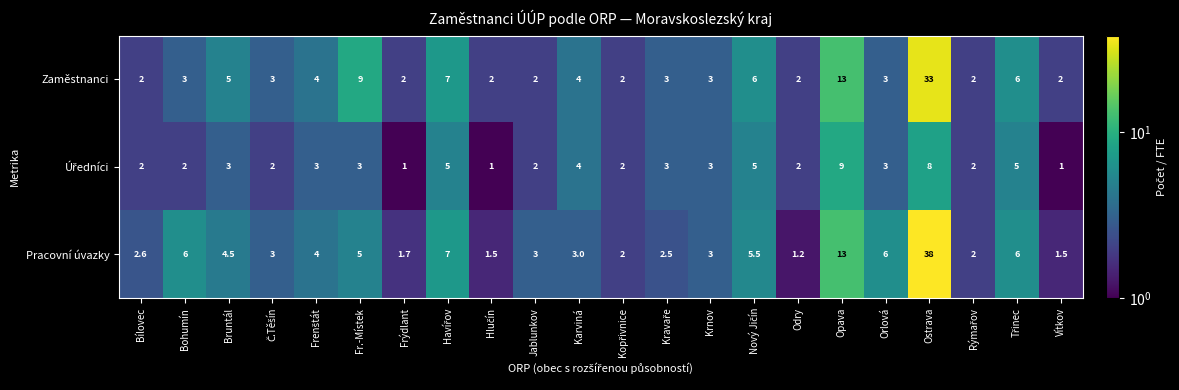

What is the minimum value for Zaměstnanci?

2.0